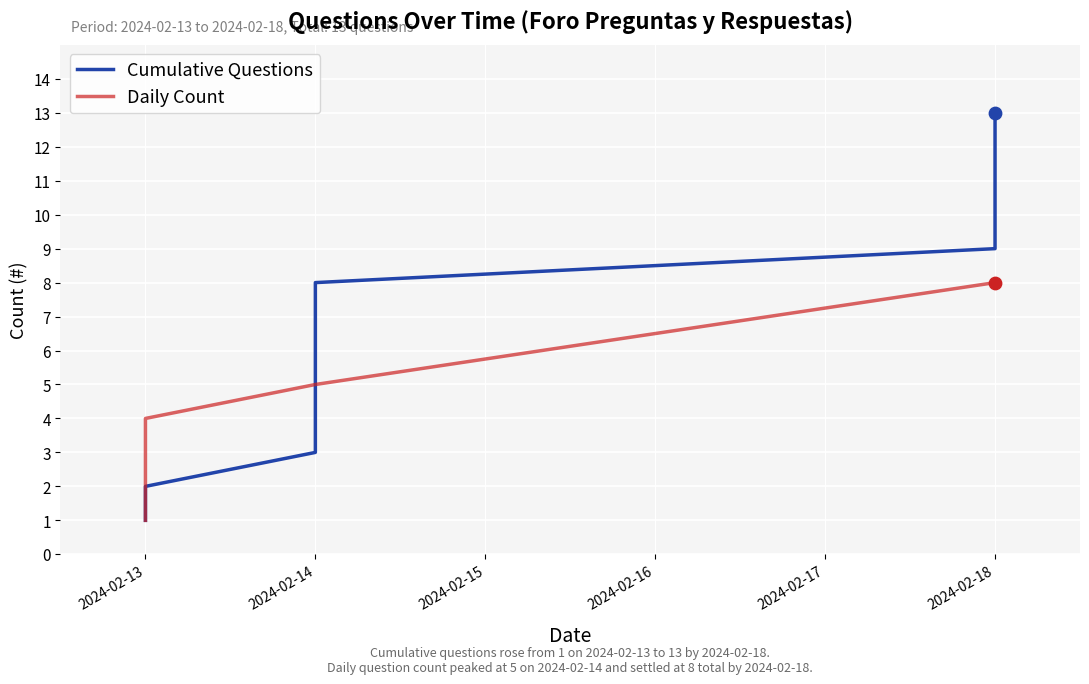

Which series has the largest Y range (max minus min)?

Cumulative Questions